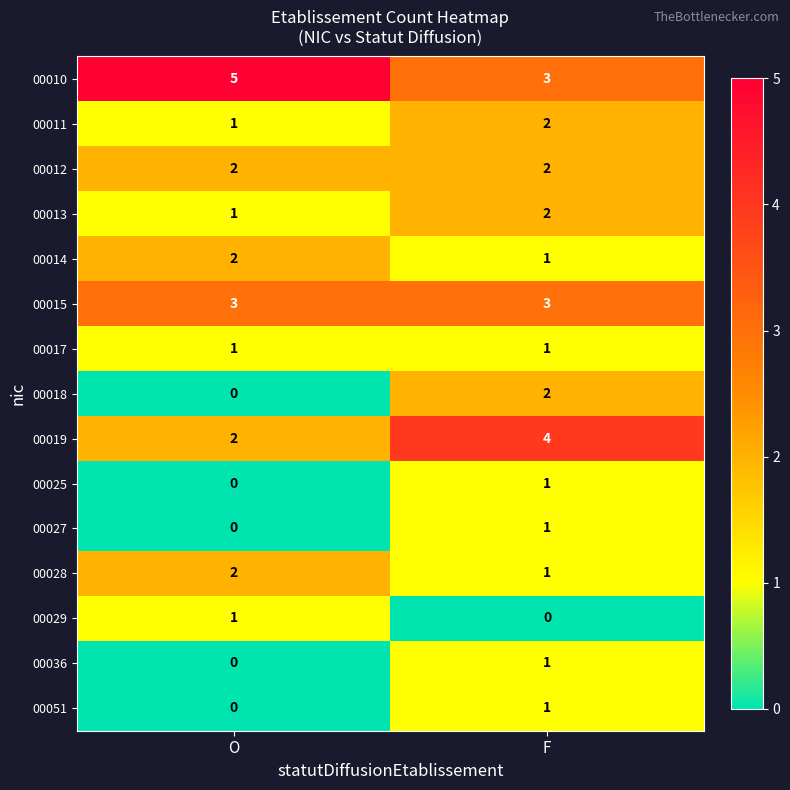

Reading left to right, extract all data points from this chart.

00010: 5	3
00011: 1	2
00012: 2	2
00013: 1	2
00014: 2	1
00015: 3	3
00017: 1	1
00018: 0	2
00019: 2	4
00025: 0	1
00027: 0	1
00028: 2	1
00029: 1	0
00036: 0	1
00051: 0	1